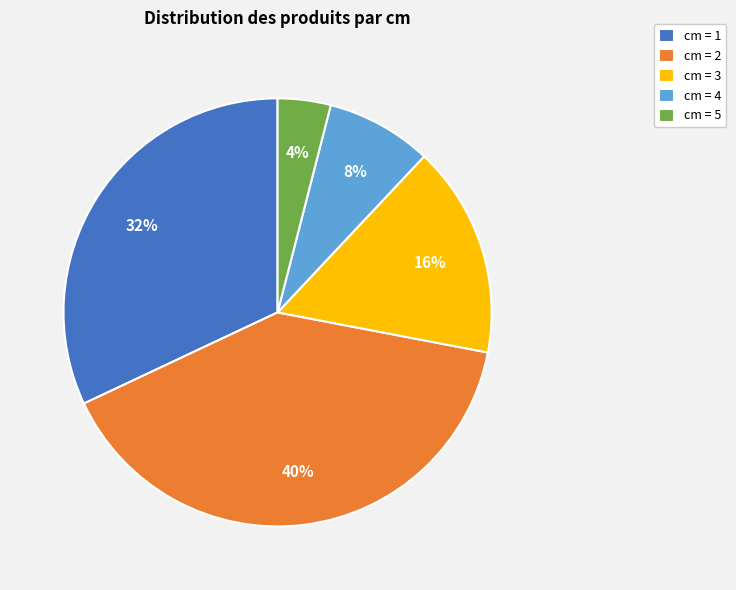

Is the sum of cm = 3 and cm = 1 greater than half?

No